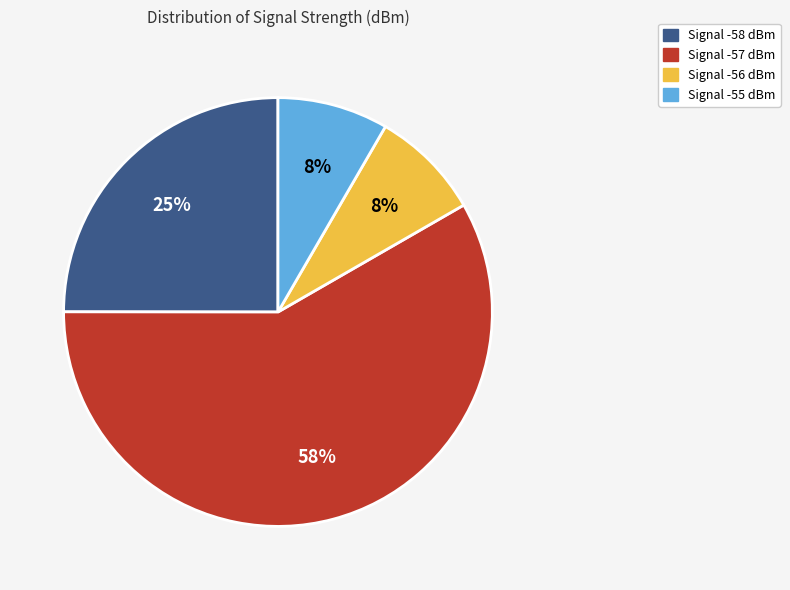

Is there any slice that represents more than half of the pie?

Yes